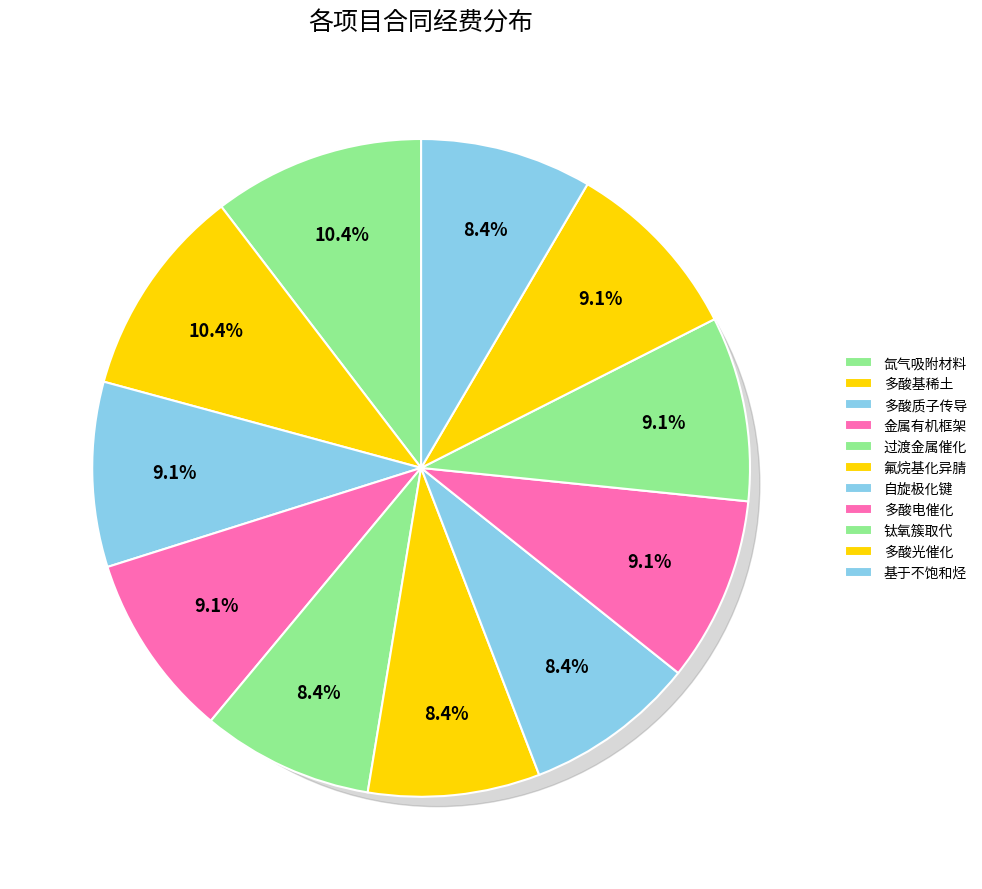

Is there any slice that represents more than half of the pie?

No